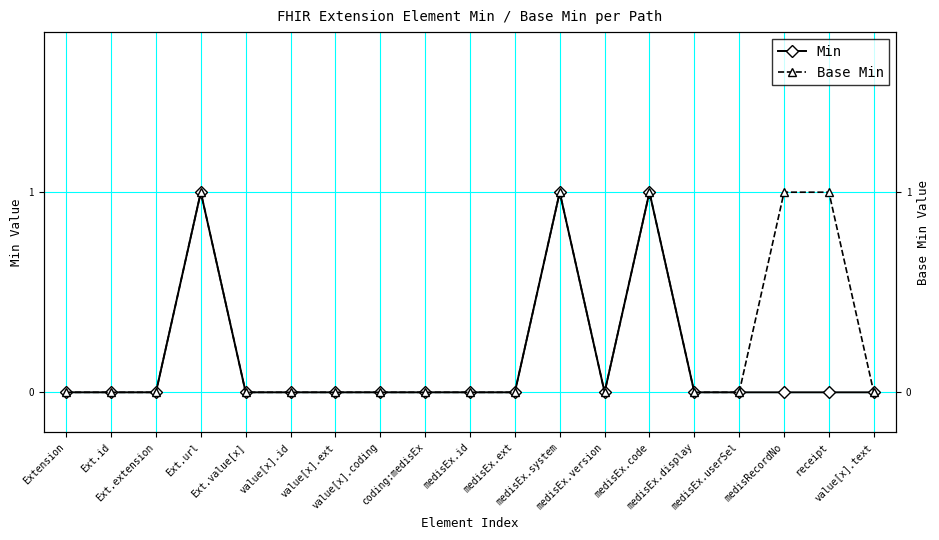

Reading left to right, list all the values displayed in this chart.

Min: Extension=0	Ext.id=0	Ext.extension=0	Ext.url=1	Ext.value[x]=0	value[x].id=0	value[x].ext=0	value[x].coding=0	coding:medisEx=0	medisEx.id=0	medisEx.ext=0	medisEx.system=1	medisEx.version=0	medisEx.code=1	medisEx.display=0	medisEx.userSel=0	medisRecordNo=0	receipt=0	value[x].text=0
Base Min: Extension=0	Ext.id=0	Ext.extension=0	Ext.url=1	Ext.value[x]=0	value[x].id=0	value[x].ext=0	value[x].coding=0	coding:medisEx=0	medisEx.id=0	medisEx.ext=0	medisEx.system=1	medisEx.version=0	medisEx.code=1	medisEx.display=0	medisEx.userSel=0	medisRecordNo=1	receipt=1	value[x].text=0